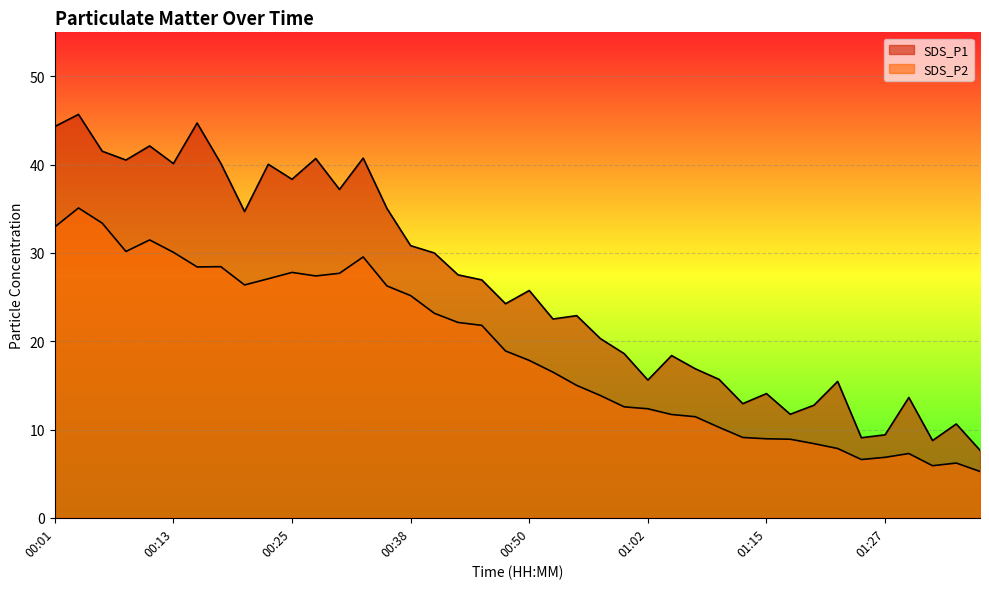

What is the average value of the SDS_P2 series?

18.9